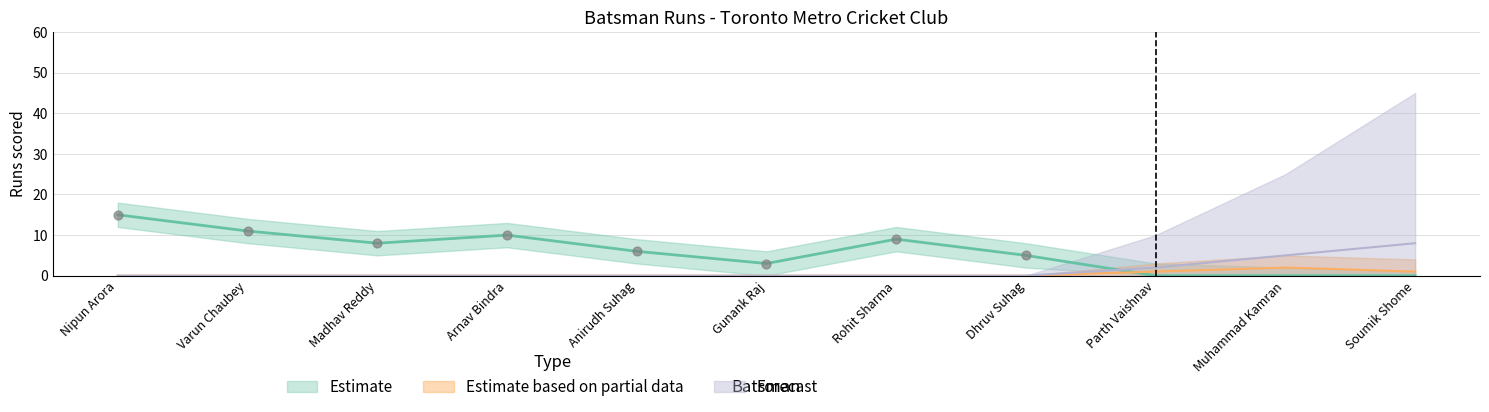

What are all the series names shown in the legend?

Estimate, Estimate based on partial data, Forecast